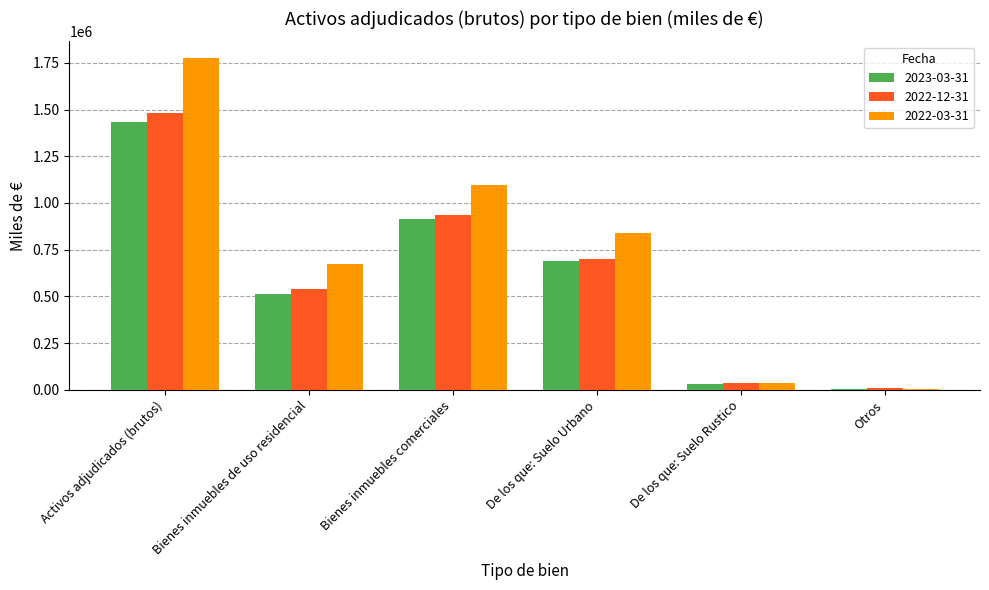

The 2022-03-31 series shows 1775762.7 at Activos adjudicados (brutos). True or false?

True